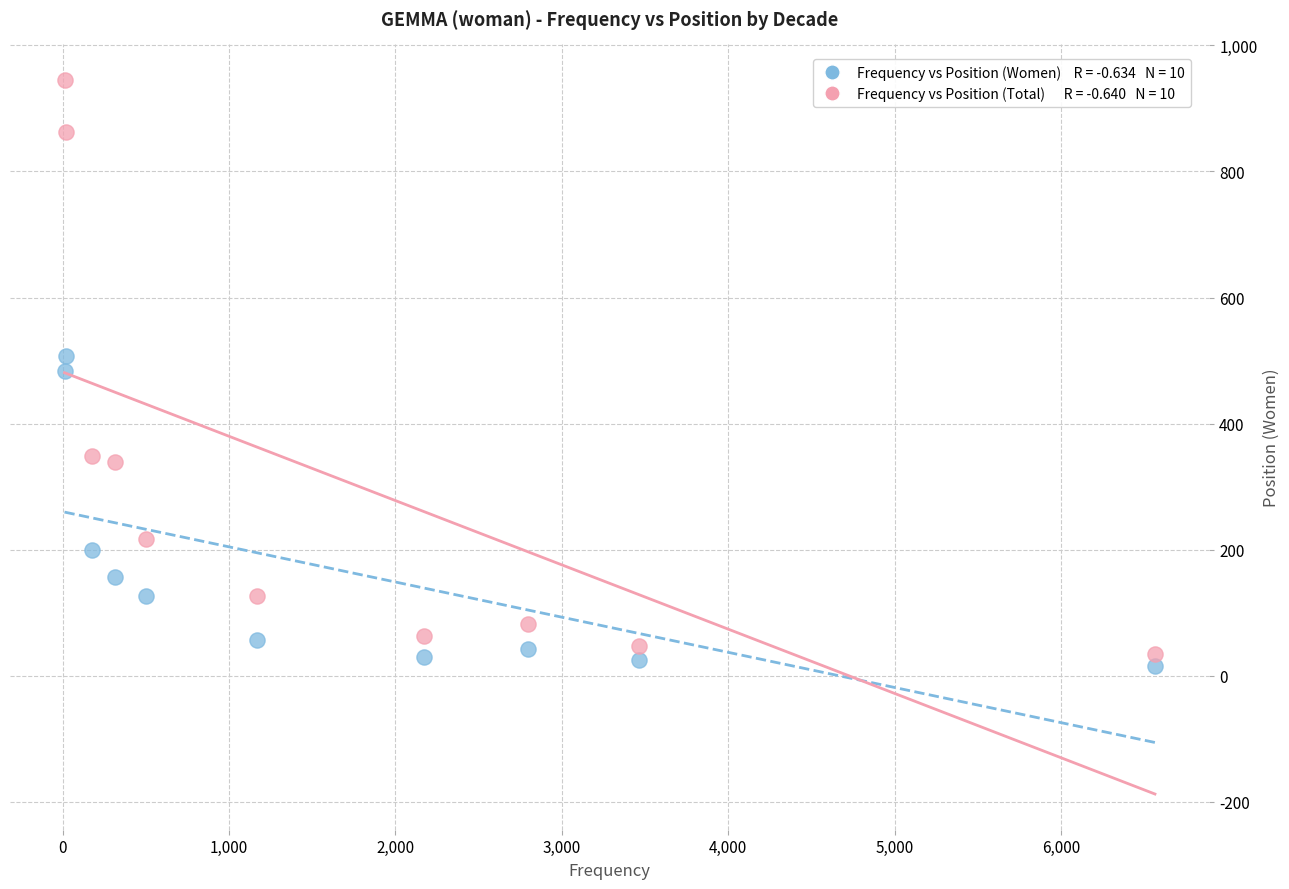

Across all data points, what is the range of X values (max minus min)?

6553